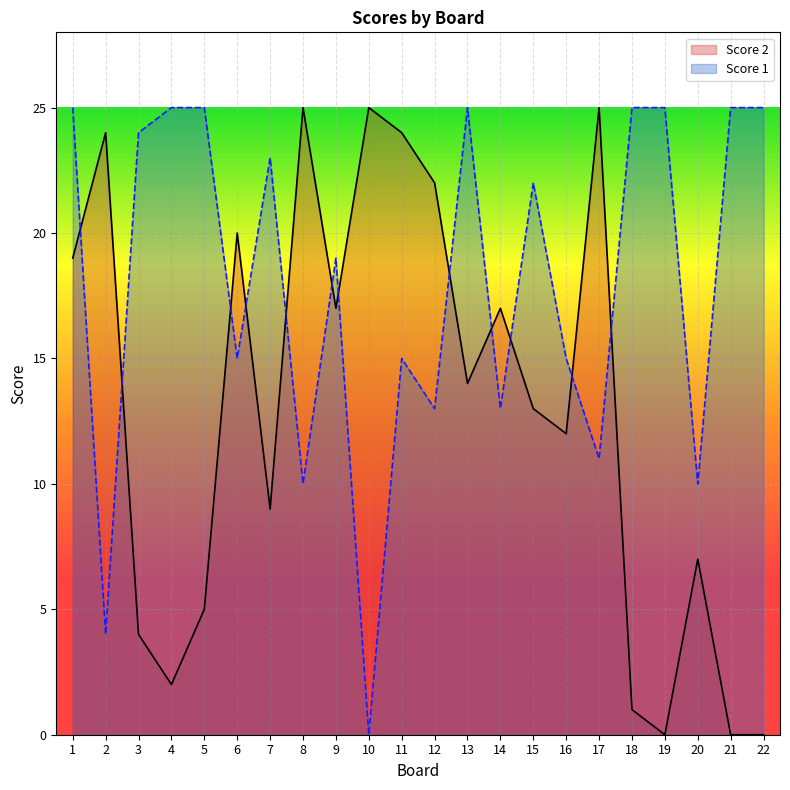

Which label corresponds to the largest value in the chart?

8